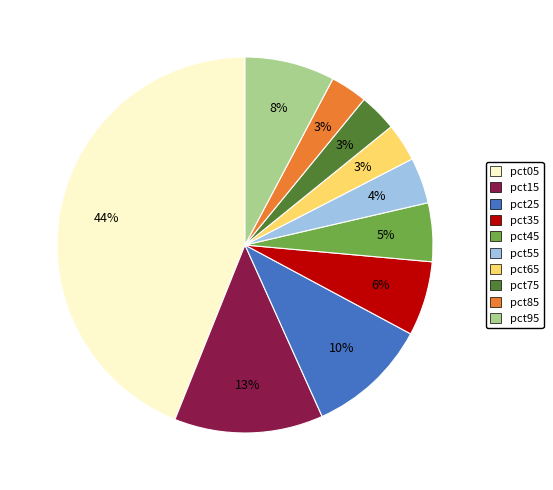

What is the largest slice in the pie chart?

pct05